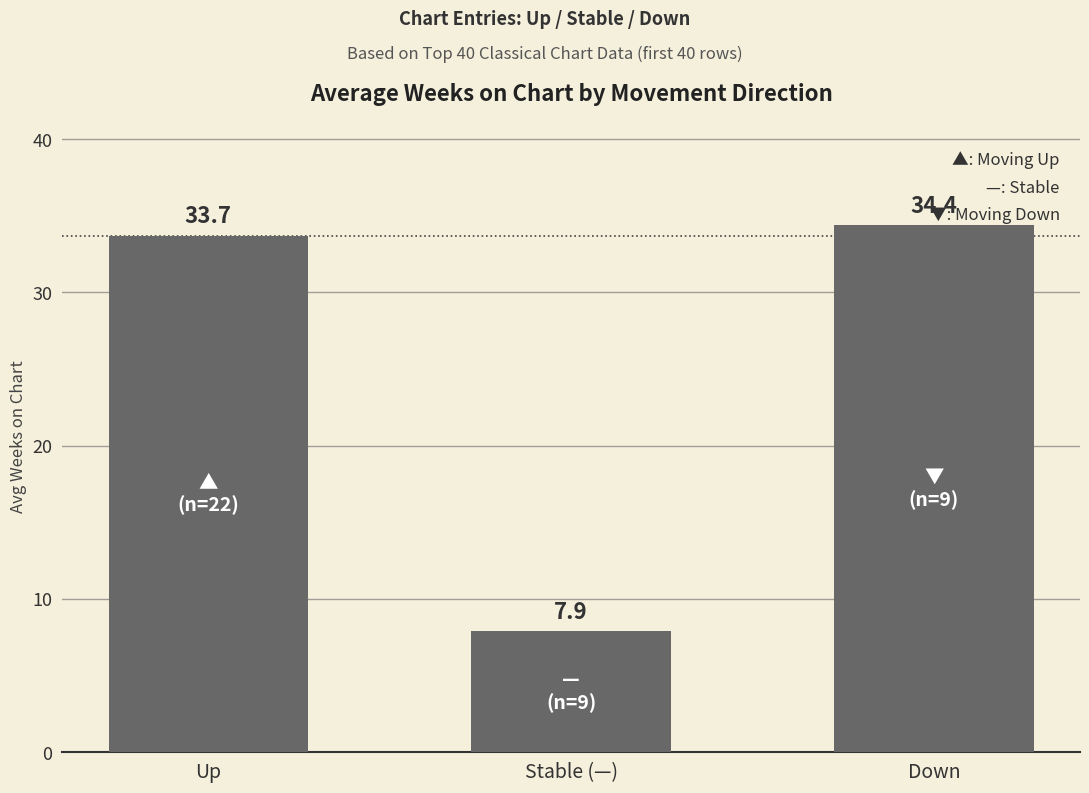

How many series are shown in this chart?

1